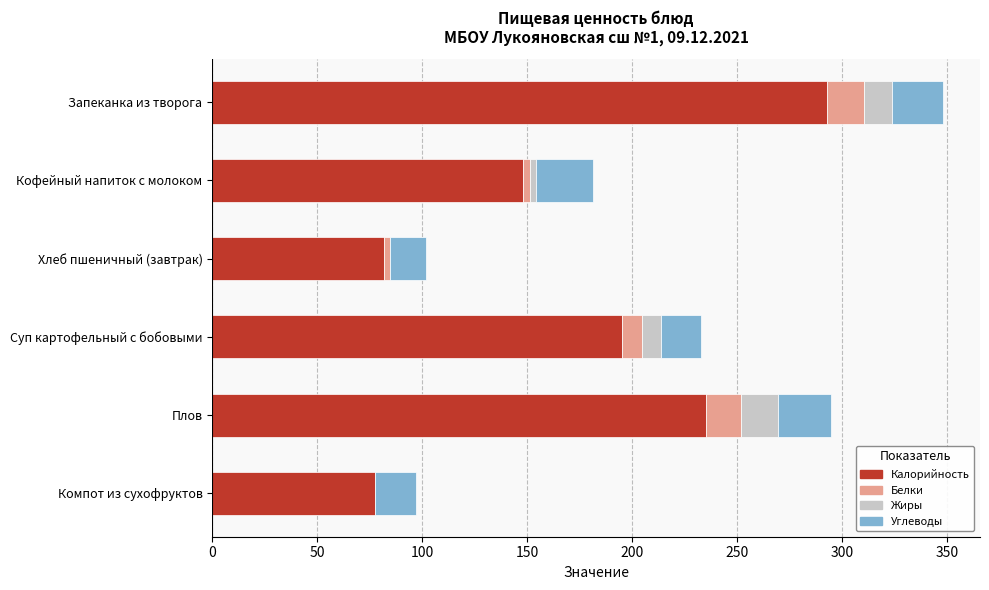

What is the maximum value for Калорийность?

292.7